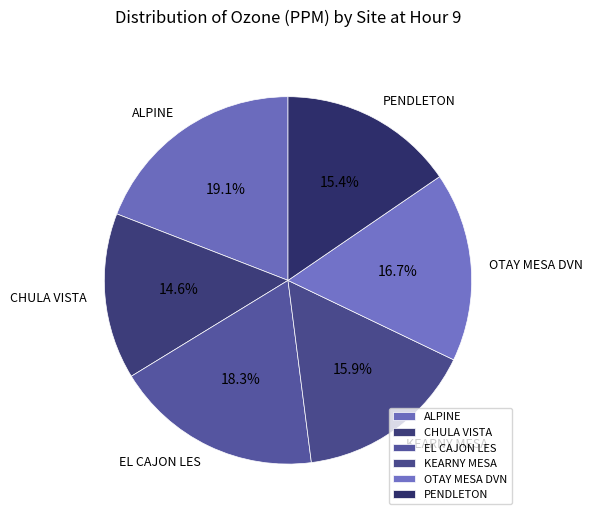

Count the number of slices in the pie.

6